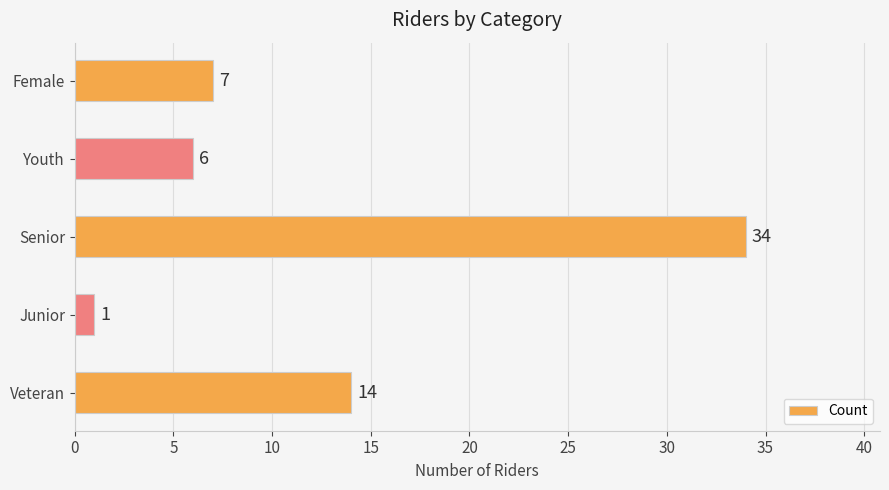

Does the chart contain stacked bars?

No